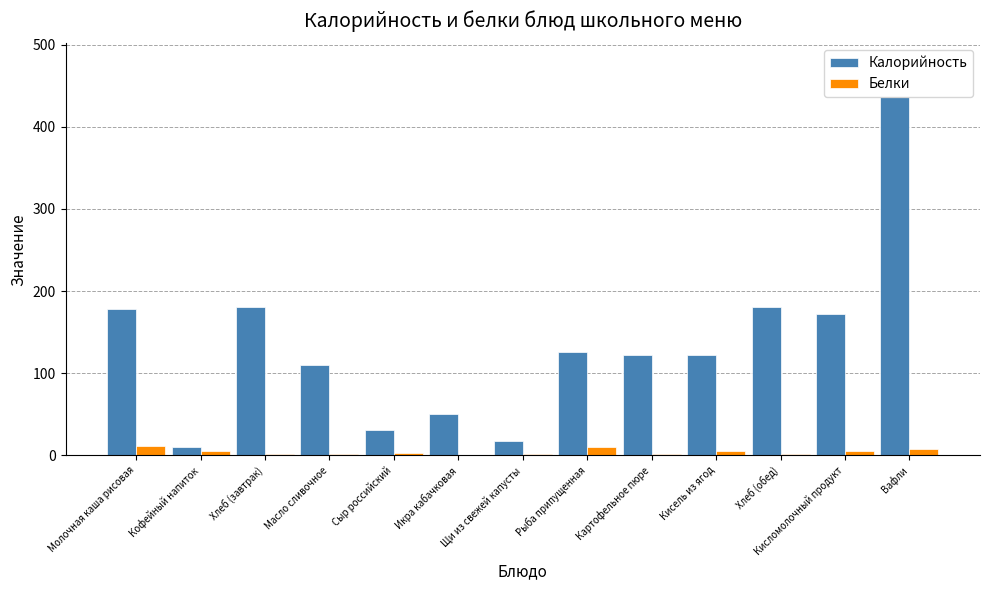

What are all the series names shown in the legend?

Калорийность, Белки